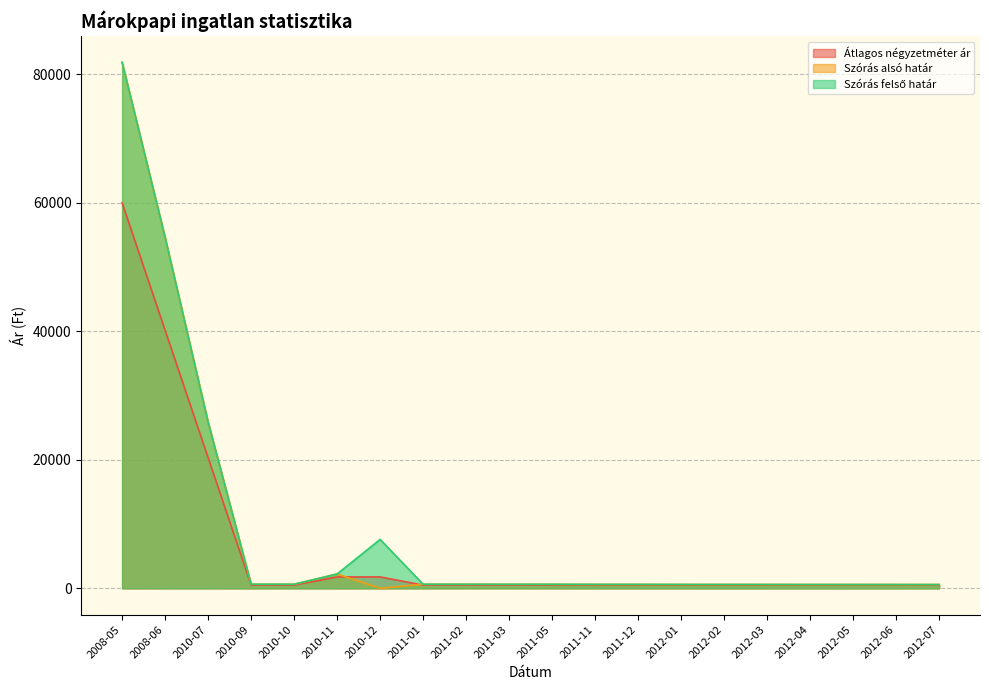

What is the minimum value for Átlagos négyzetméter ár?

508